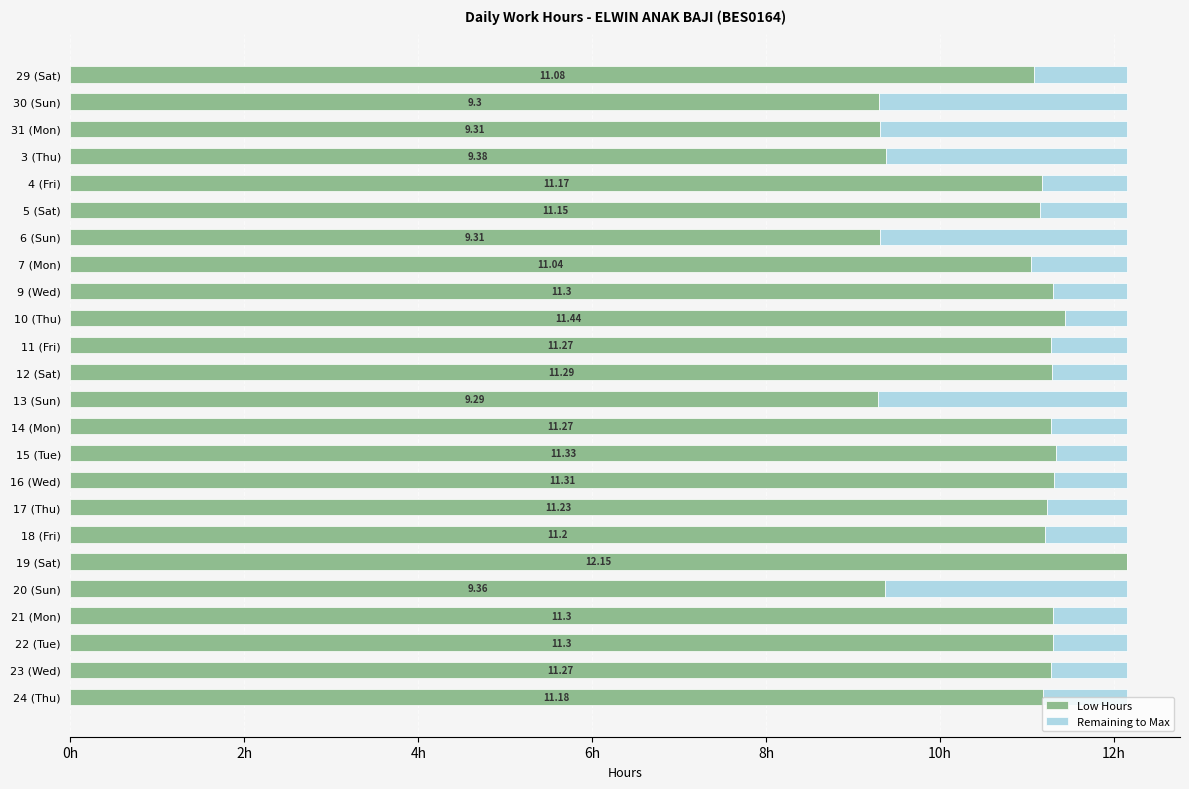

What are all the series names shown in the legend?

Low Hours, Remaining to Max